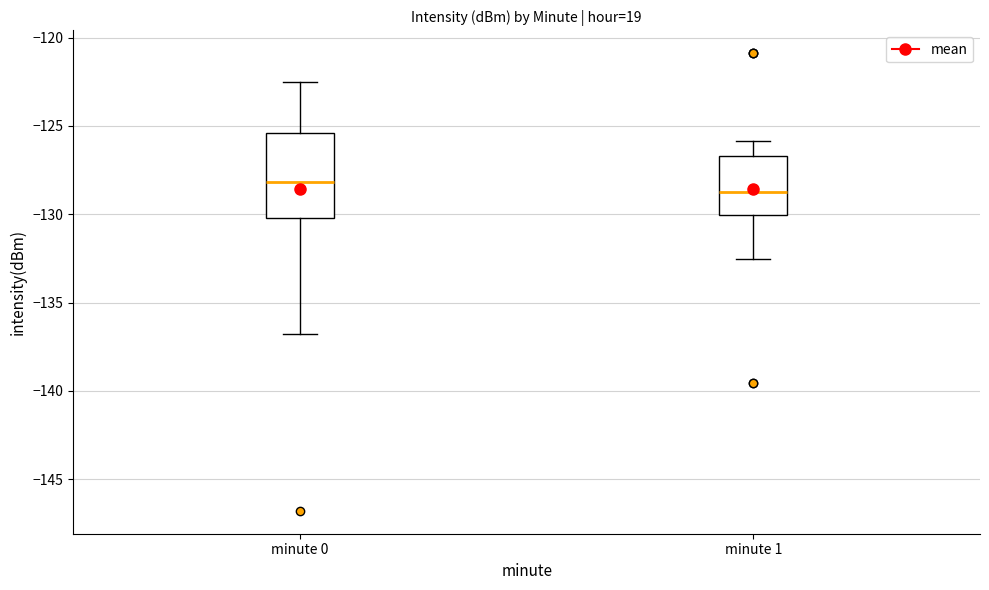

Reading left to right, transcribe this box plot: for each box, give where its median line is, the range the box spans, and where its two whiskers end, as read against the y-axis. The values are not printed on the chart, so give them approximately, as read against the axis.

minute 0: median -128.0, box -130.0 to -125.5, whiskers -137.0 to -122.5
minute 1: median -128.5, box -130.0 to -126.5, whiskers -132.5 to -126.0